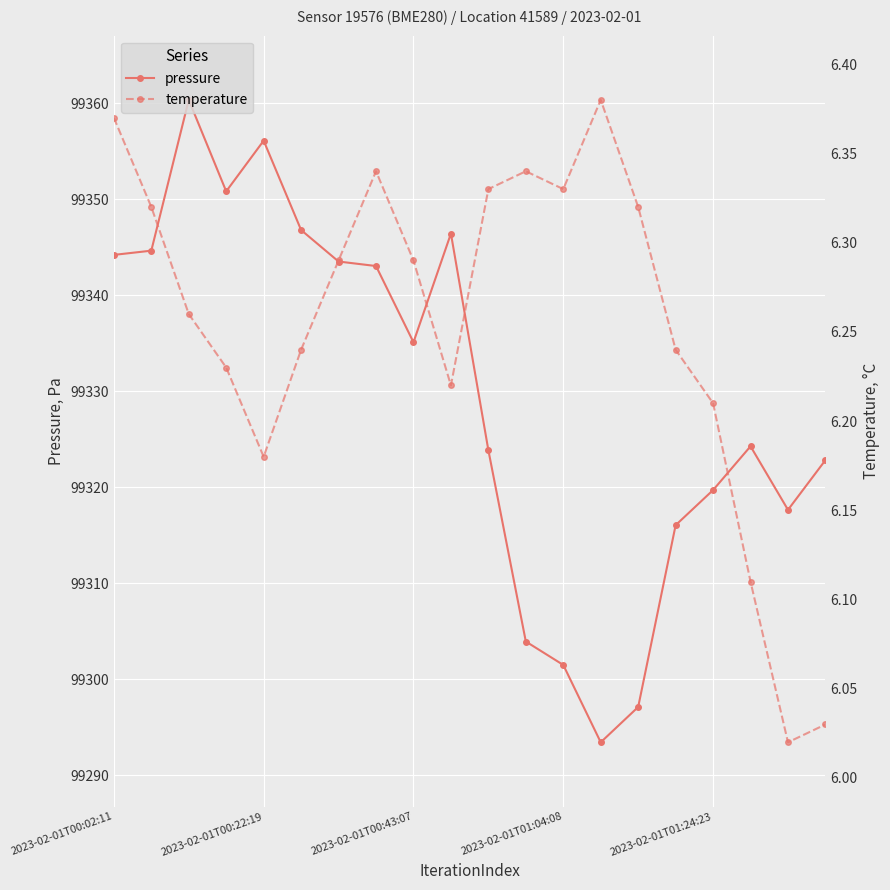

True or false: pressure has more than 2 points higher than both neighbors.

True